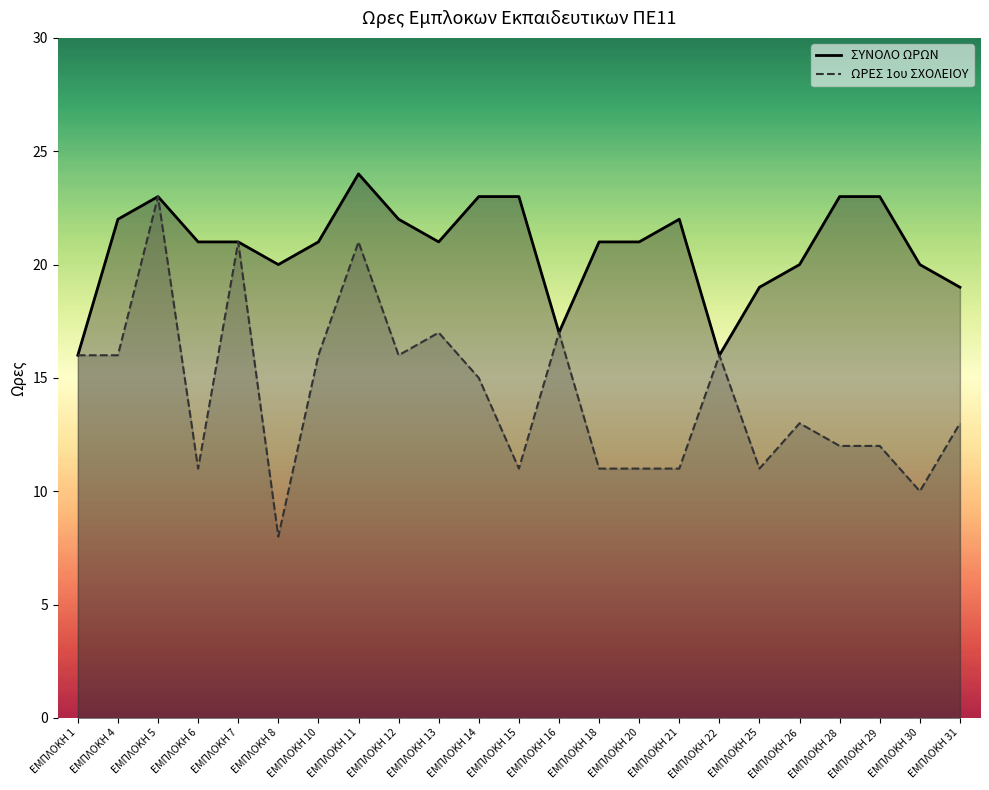

Reading left to right, what are all the values shown in this chart?

ΣΥΝΟΛΟ ΩΡΩΝ: ΕΜΠΛΟΚΗ 1=16	ΕΜΠΛΟΚΗ 4=22	ΕΜΠΛΟΚΗ 5=23	ΕΜΠΛΟΚΗ 6=21	ΕΜΠΛΟΚΗ 7=21	ΕΜΠΛΟΚΗ 8=20	ΕΜΠΛΟΚΗ 10=21	ΕΜΠΛΟΚΗ 11=24	ΕΜΠΛΟΚΗ 12=22	ΕΜΠΛΟΚΗ 13=21	ΕΜΠΛΟΚΗ 14=23	ΕΜΠΛΟΚΗ 15=23	ΕΜΠΛΟΚΗ 16=17	ΕΜΠΛΟΚΗ 18=21	ΕΜΠΛΟΚΗ 20=21	ΕΜΠΛΟΚΗ 21=22	ΕΜΠΛΟΚΗ 22=16	ΕΜΠΛΟΚΗ 25=19	ΕΜΠΛΟΚΗ 26=20	ΕΜΠΛΟΚΗ 28=23	ΕΜΠΛΟΚΗ 29=23	ΕΜΠΛΟΚΗ 30=20	ΕΜΠΛΟΚΗ 31=19
ΩΡΕΣ 1ου ΣΧΟΛΕΙΟΥ: ΕΜΠΛΟΚΗ 1=16	ΕΜΠΛΟΚΗ 4=16	ΕΜΠΛΟΚΗ 5=23	ΕΜΠΛΟΚΗ 6=11	ΕΜΠΛΟΚΗ 7=21	ΕΜΠΛΟΚΗ 8=8	ΕΜΠΛΟΚΗ 10=16	ΕΜΠΛΟΚΗ 11=21	ΕΜΠΛΟΚΗ 12=16	ΕΜΠΛΟΚΗ 13=17	ΕΜΠΛΟΚΗ 14=15	ΕΜΠΛΟΚΗ 15=11	ΕΜΠΛΟΚΗ 16=17	ΕΜΠΛΟΚΗ 18=11	ΕΜΠΛΟΚΗ 20=11	ΕΜΠΛΟΚΗ 21=11	ΕΜΠΛΟΚΗ 22=16	ΕΜΠΛΟΚΗ 25=11	ΕΜΠΛΟΚΗ 26=13	ΕΜΠΛΟΚΗ 28=12	ΕΜΠΛΟΚΗ 29=12	ΕΜΠΛΟΚΗ 30=10	ΕΜΠΛΟΚΗ 31=13